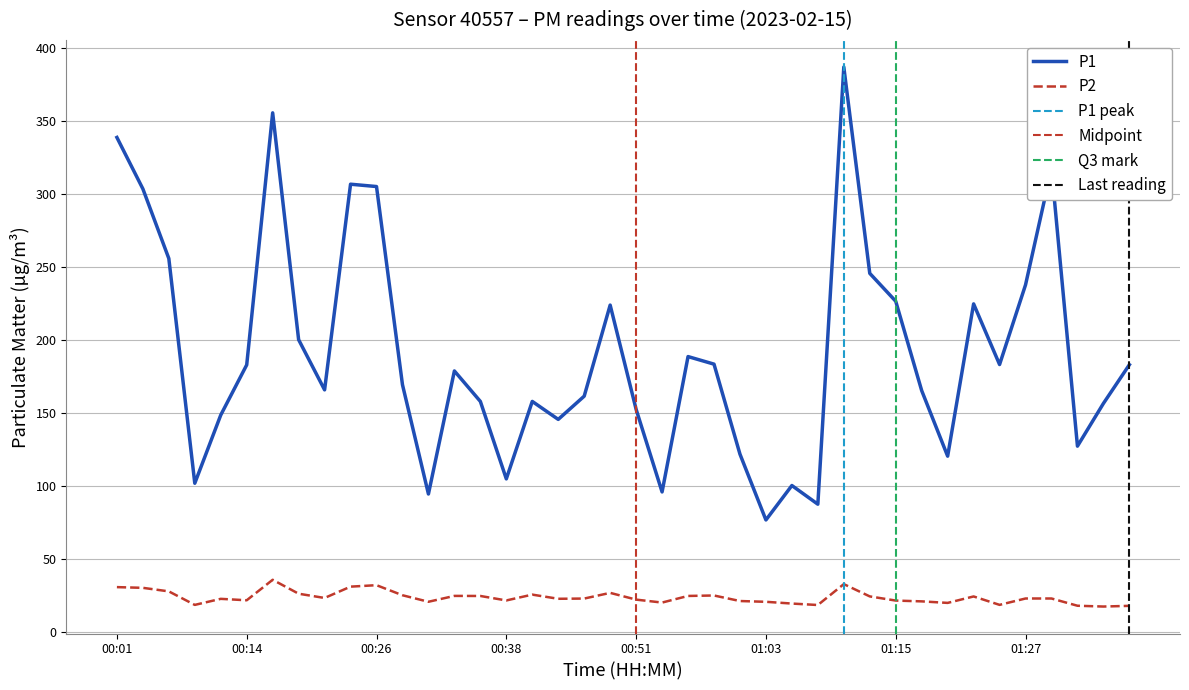

At which category does the chart reach its minimum across all series?

01:34